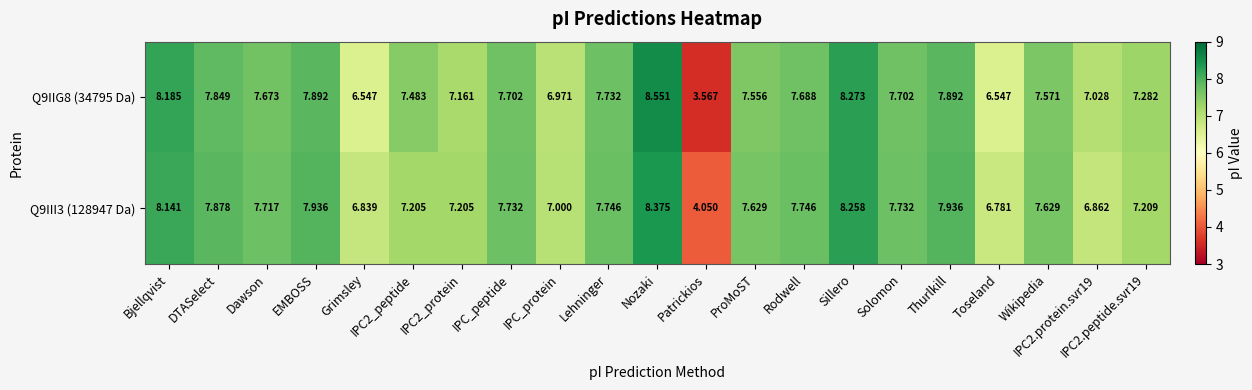

Where does the Q9IIG8 (34795 Da) series first go above 7?

Bjellqvist